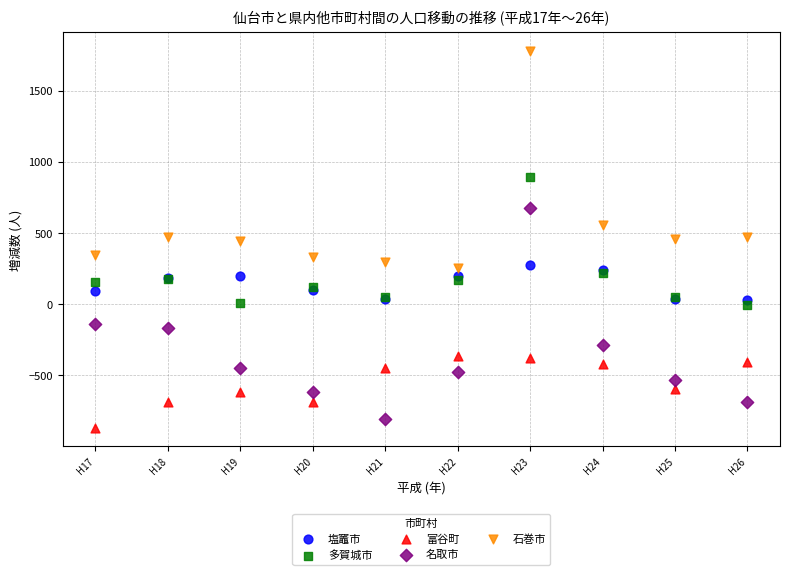

Which series contains the highest Y value?

石巻市